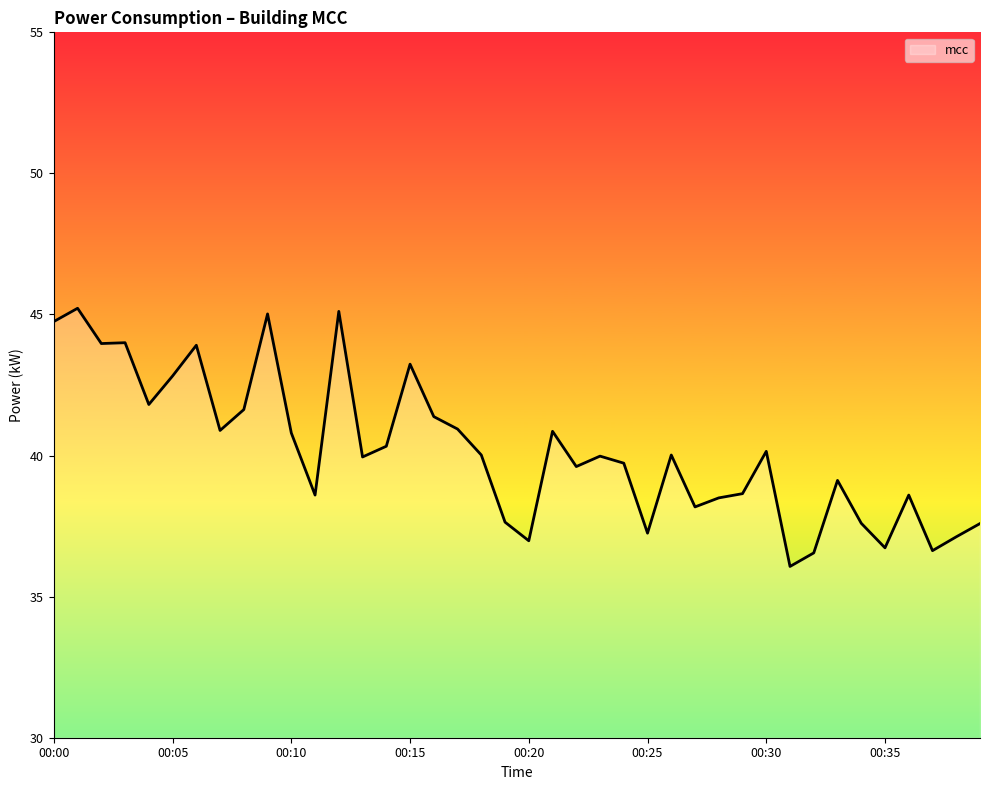

What is the smallest value displayed?

36.1